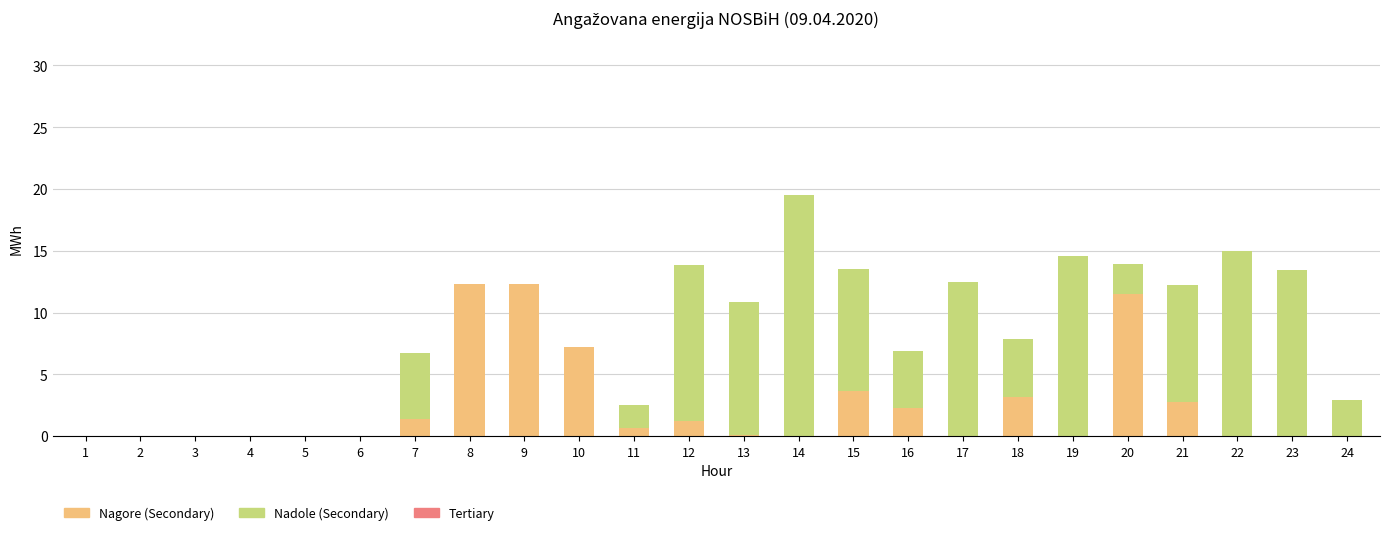

Where is Nagore (Secondary) nearest to the value 6?

10